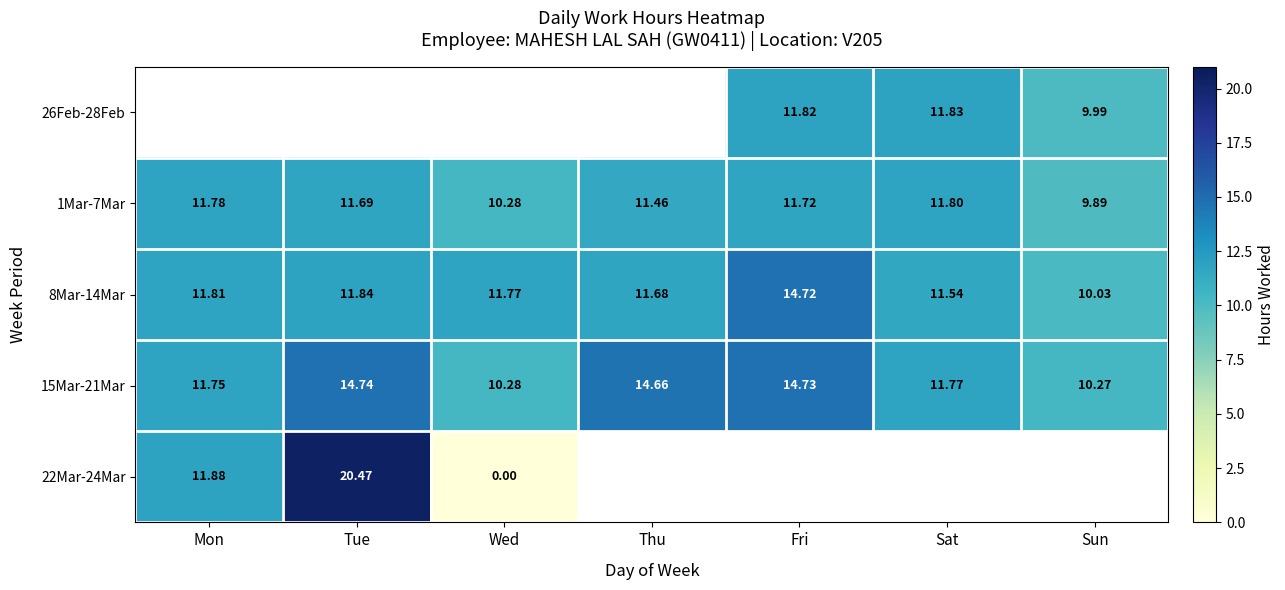

How many categories are shown in the chart?

7